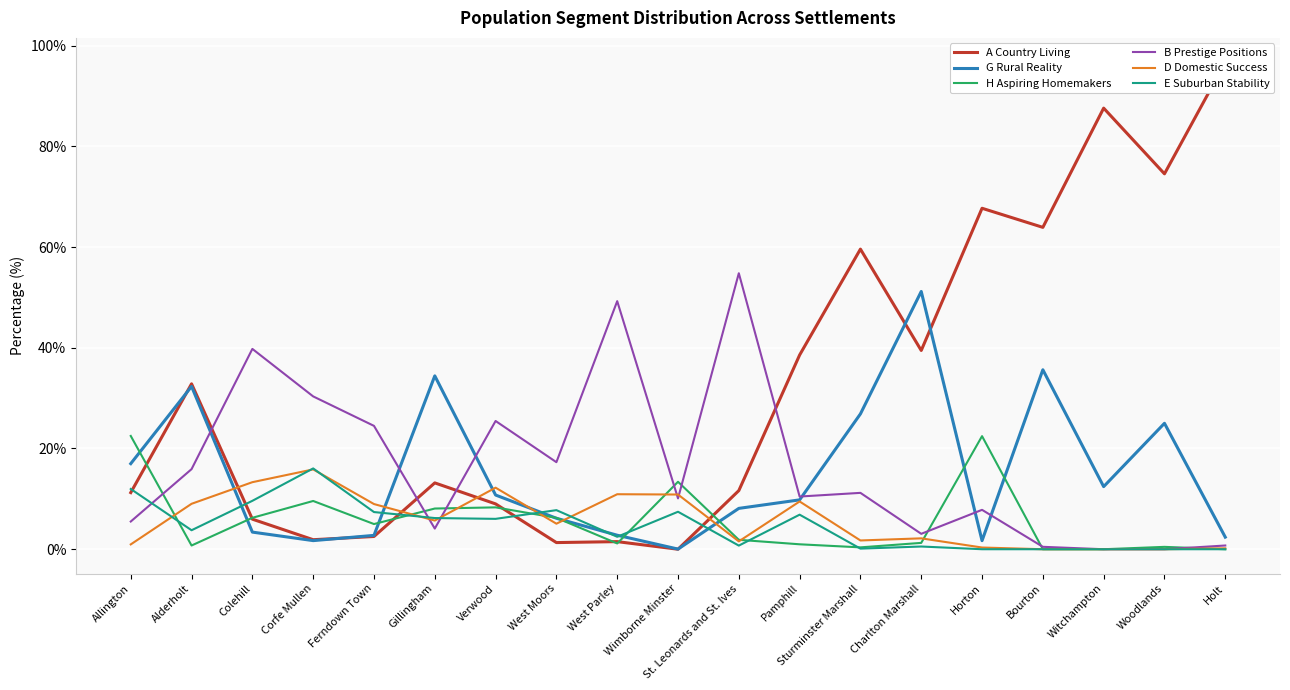

At how many categories does at least one series exceed 29?

14